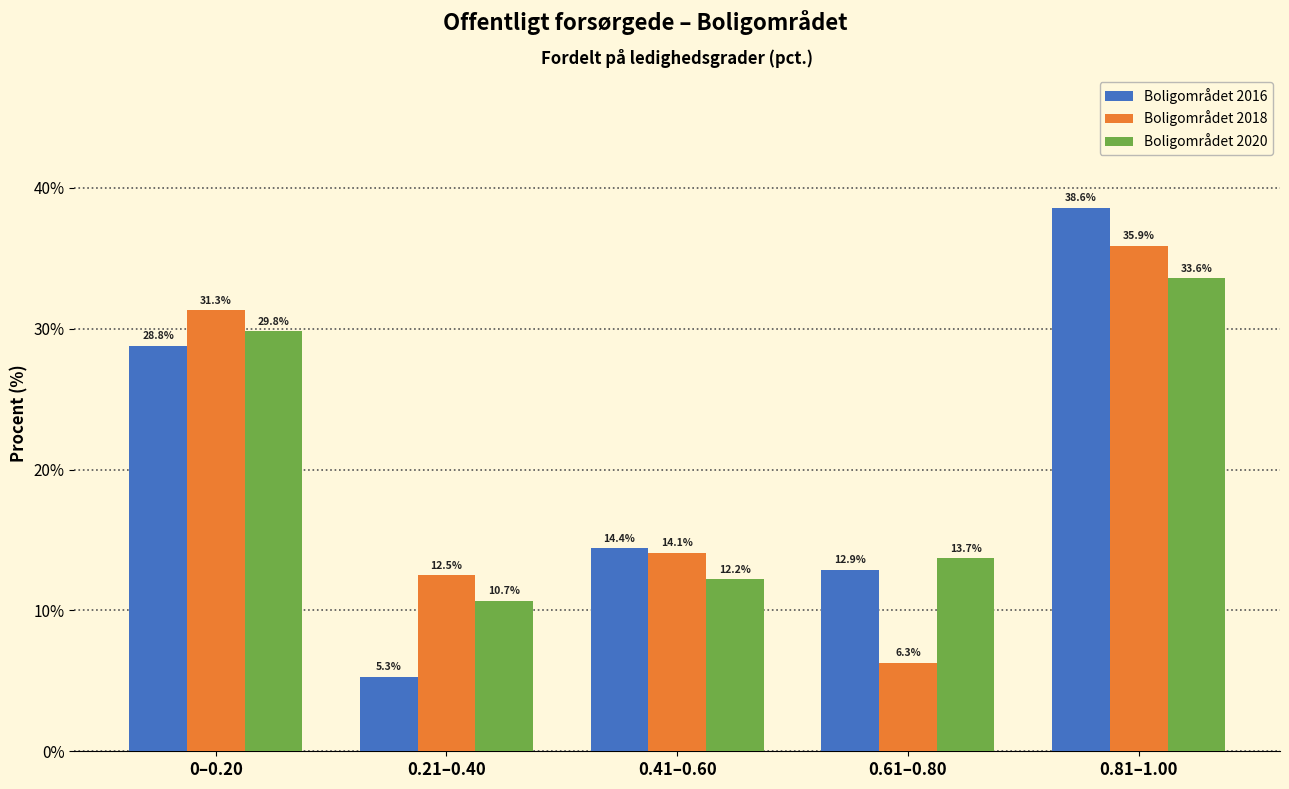

What is the approximate value of Boligområdet 2018 at 0–0.20?

31.3